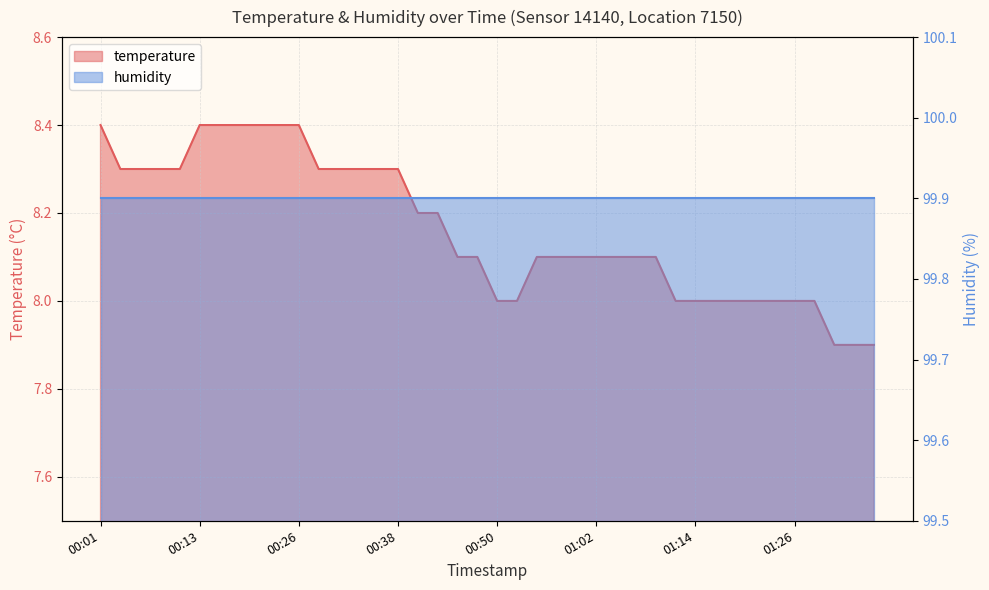

What is the ratio of the value at 01:00 to the value at 00:45?

1.0